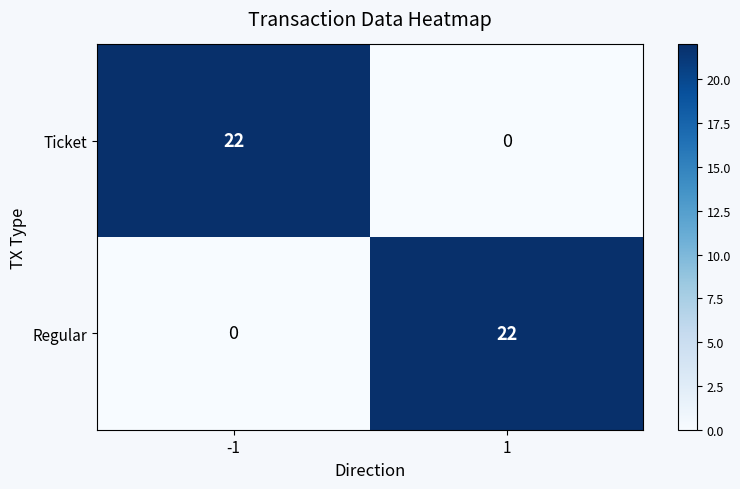

What is the difference between the Regular values at 1 and -1?

22